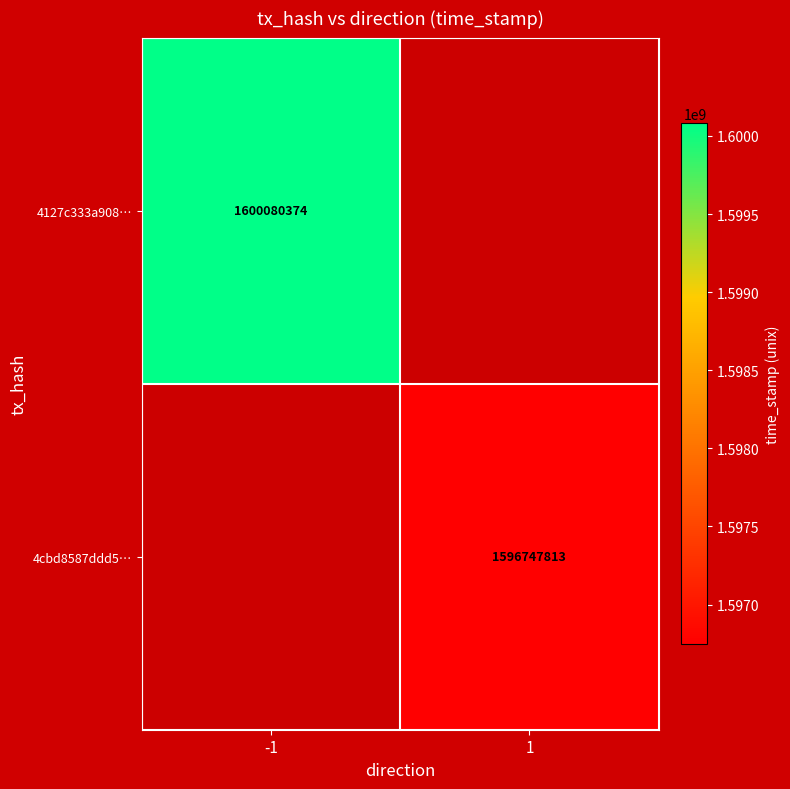

At how many categories does at least one series exceed 1599003693?

1